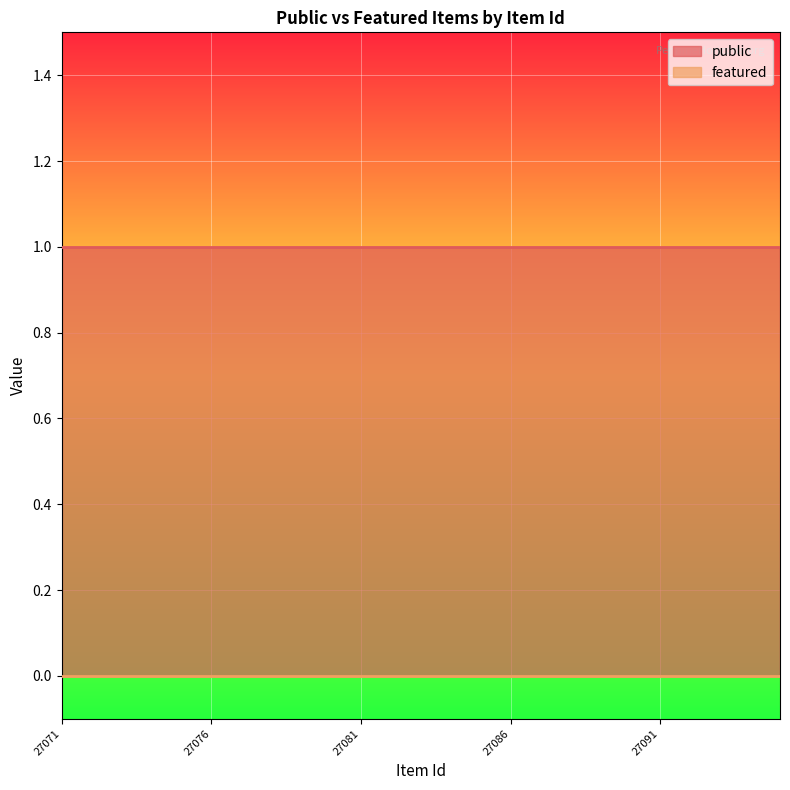

At how many categories does at least one series exceed 0?

25